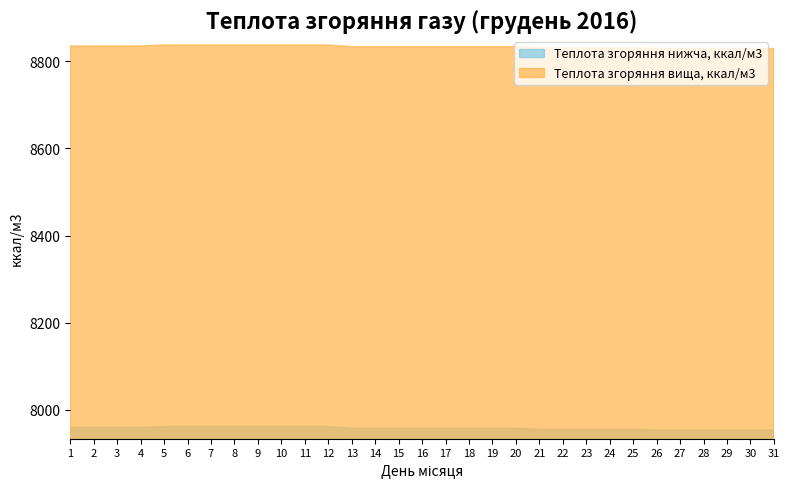

Between 10 and 26, which is larger?

10